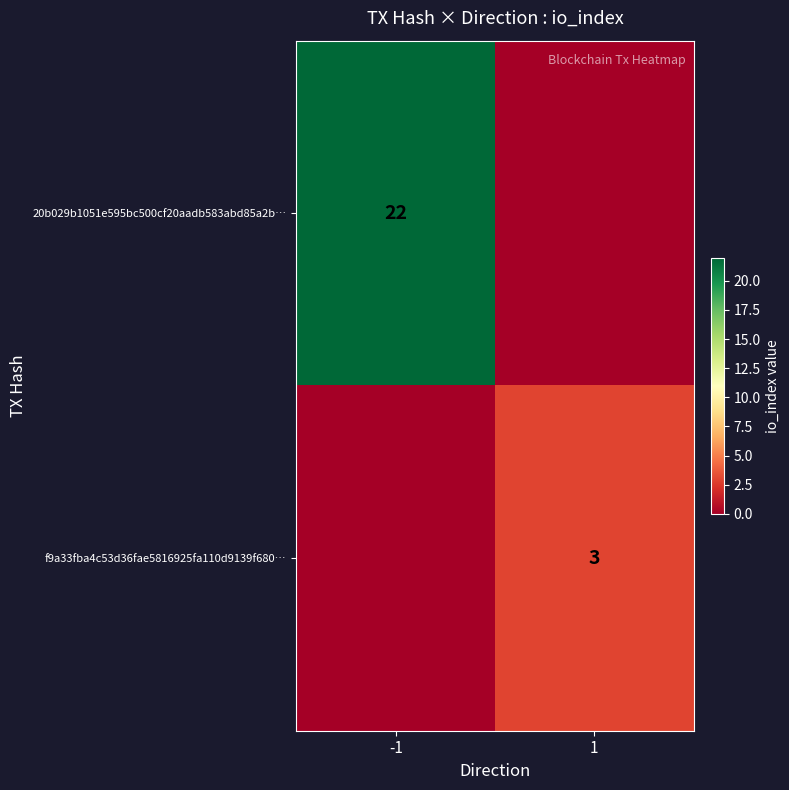

True or false: 20b029b1051e595bc500cf20aadb583abd85a2b… has a value of 30 at -1.

False